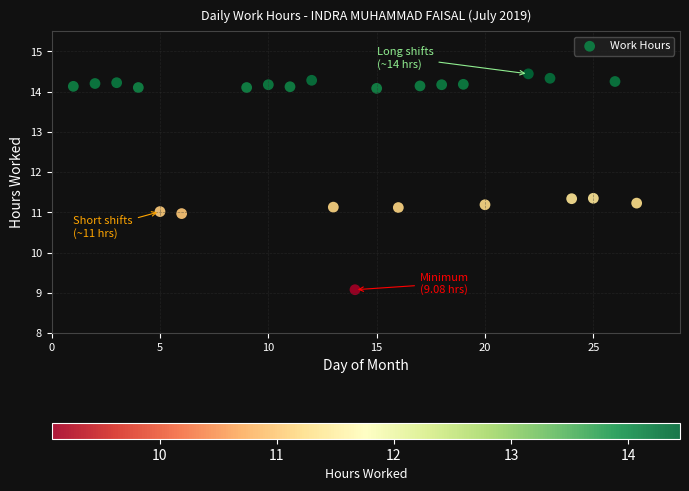

What is the range of X values (max minus min)?

26.0